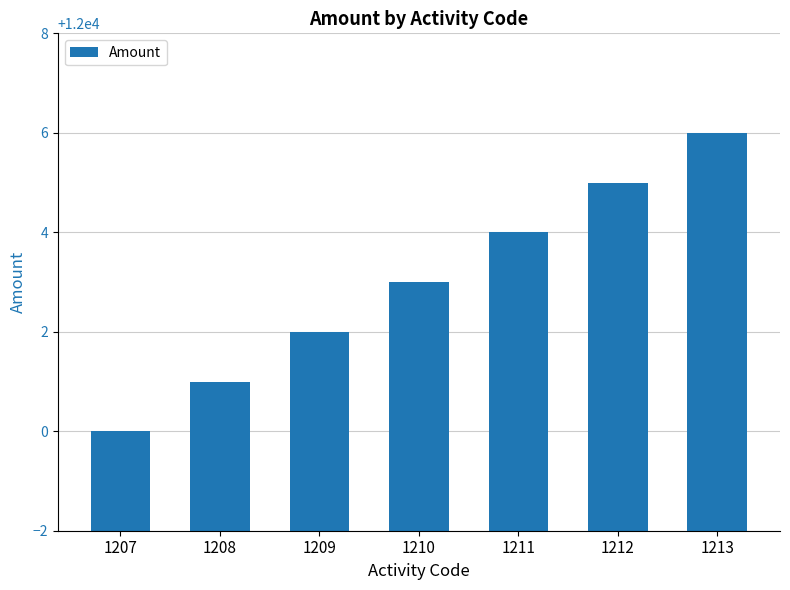

How many distinct data groups are displayed?

1